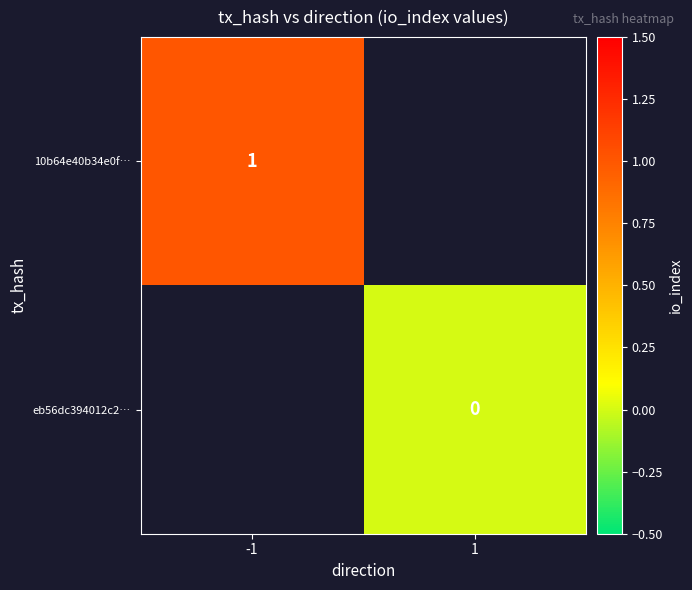

Is it true that 10b64e40b34e0f… equals 1.5 at -1?

False